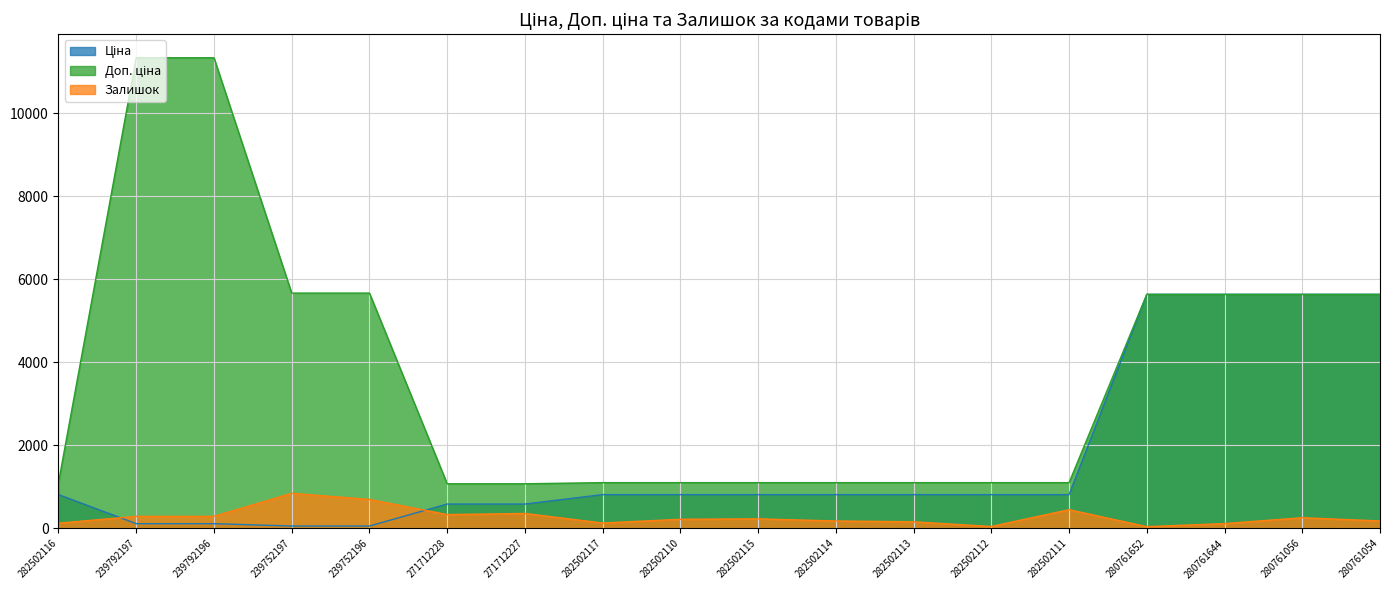

Which label corresponds to the smallest value in the chart?

280761652